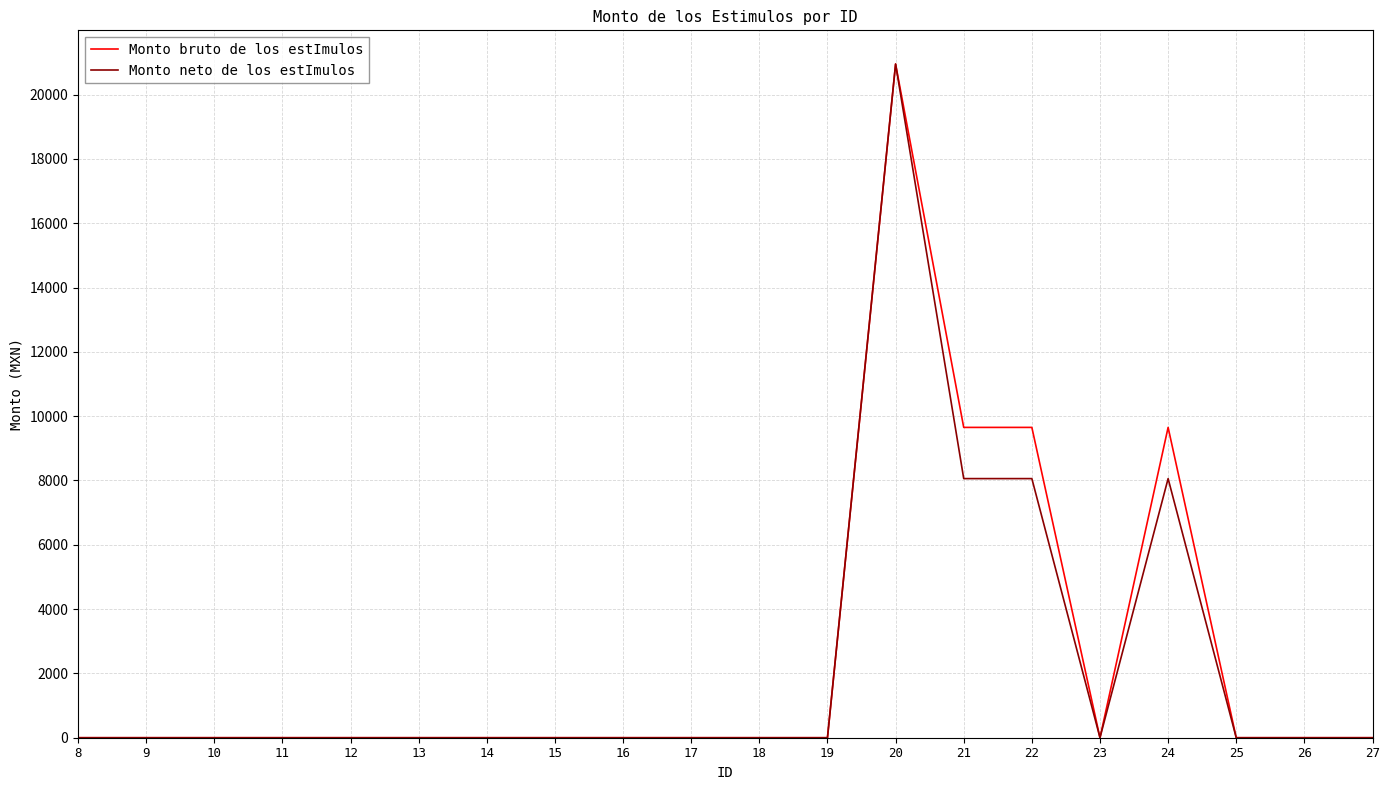

Which series changed the most between 24 and 26?

Monto bruto de los estImulos